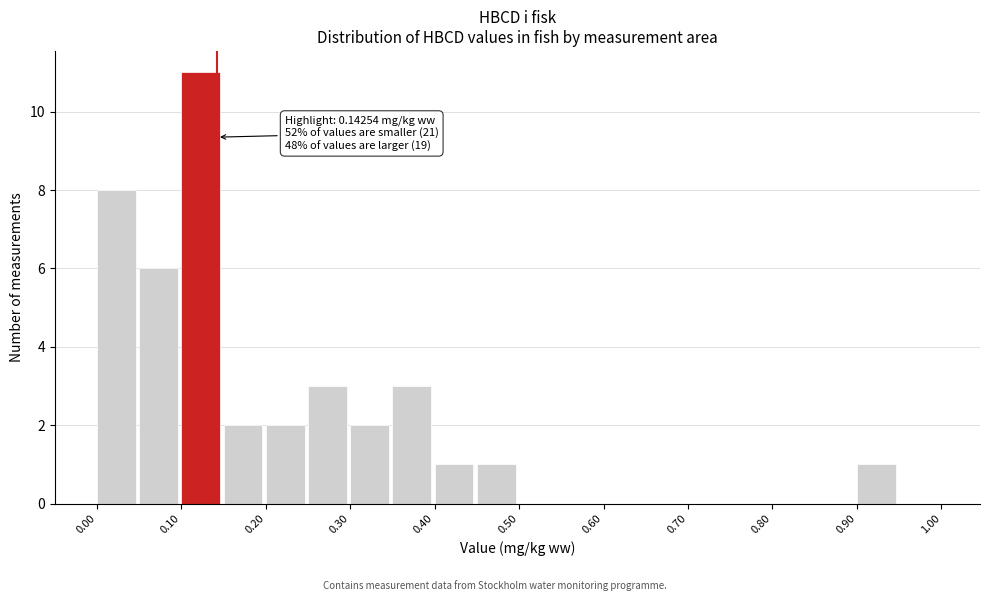

Over which range of the x-axis is the bar tallest?

0.10 to 0.15